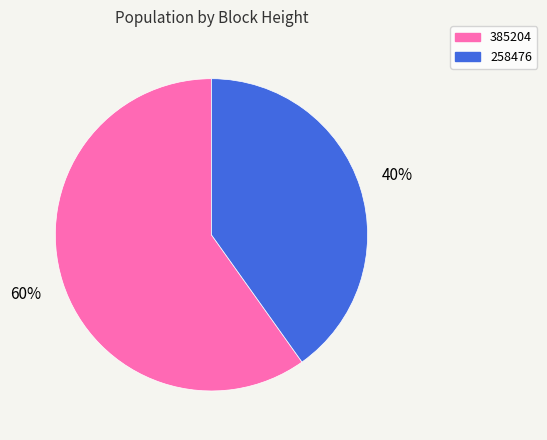

What is the smallest slice in the pie chart?

258476